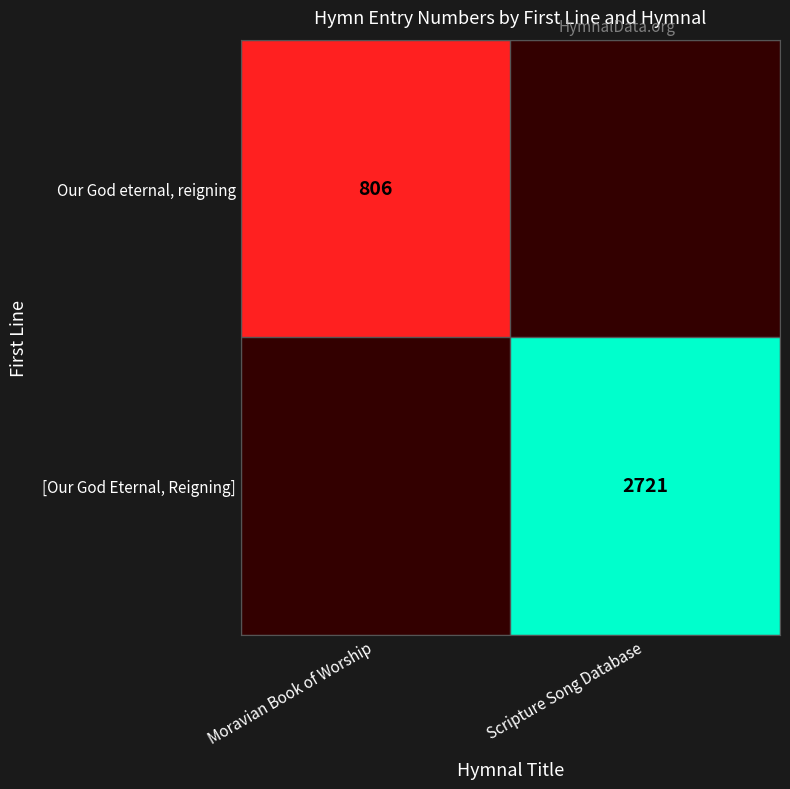

True or false: [Our God Eternal, Reigning] has a value of 962.9 at Scripture Song Database.

False